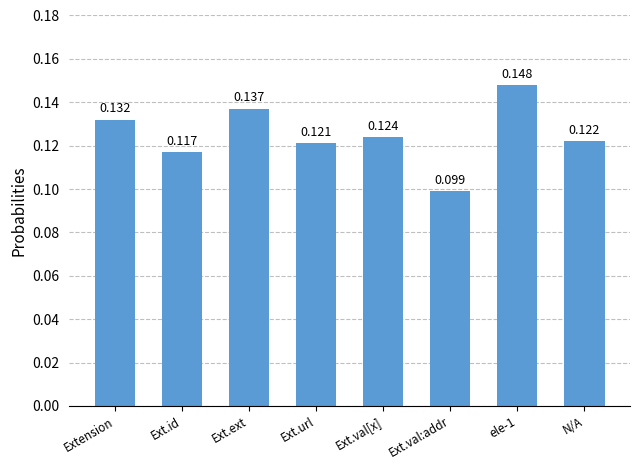

What is the label of the 8th bar from the right?

Extension